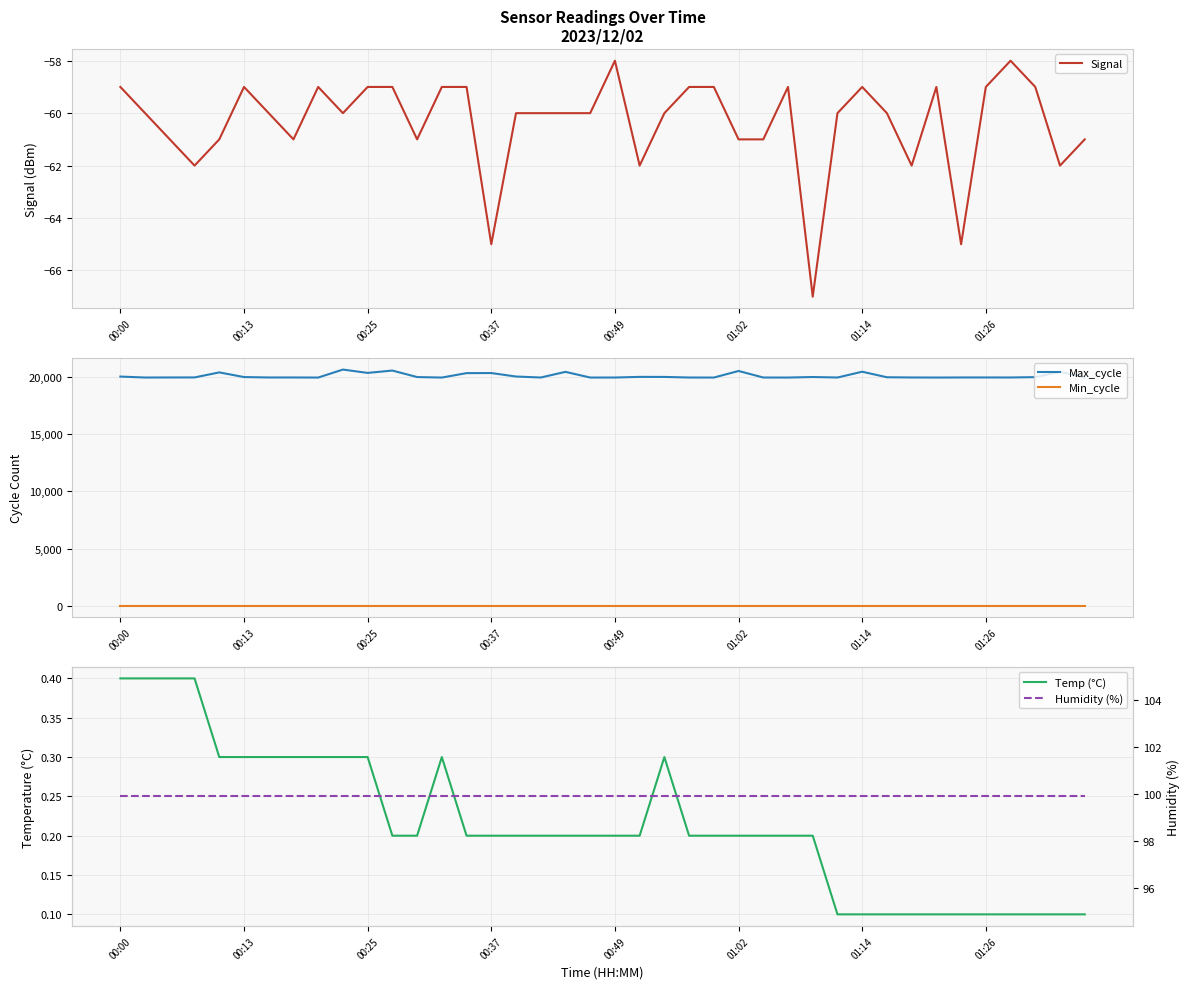

What is the value of the Humidity (%) point at the 27th from the left?

99.9